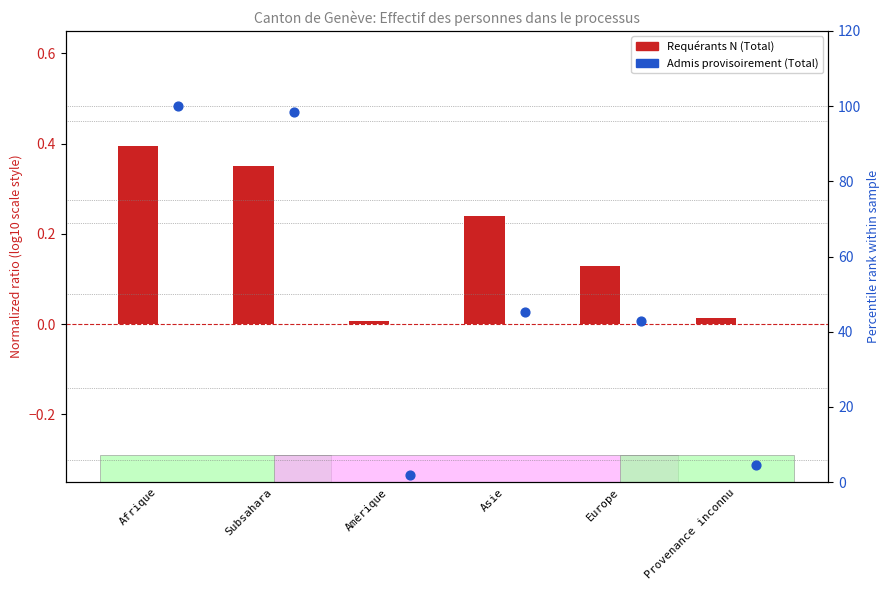

Which series has the largest Y range (max minus min)?

Admis provisoirement (Total)